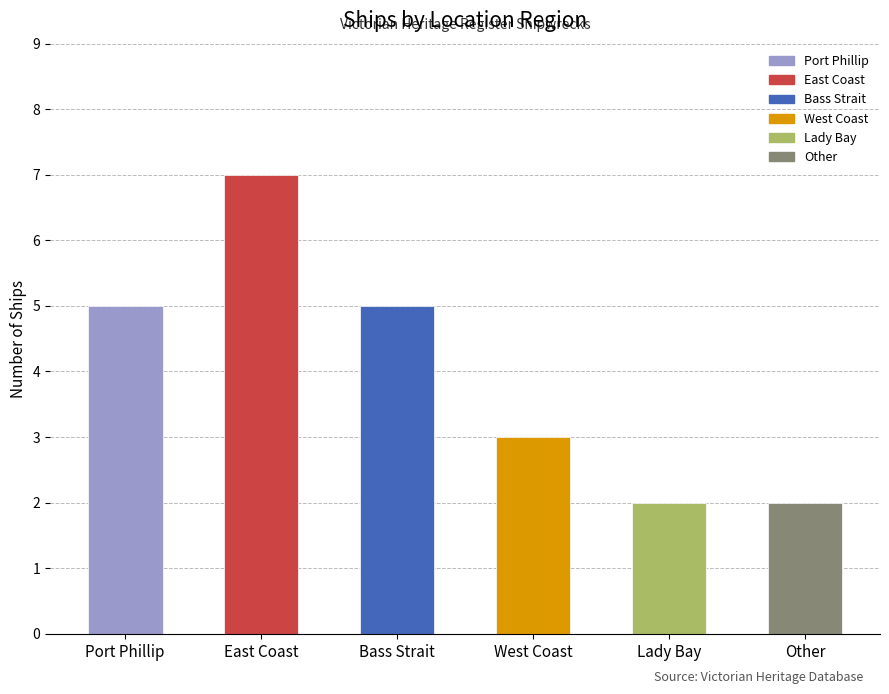

What position from the right is Port Phillip?

6